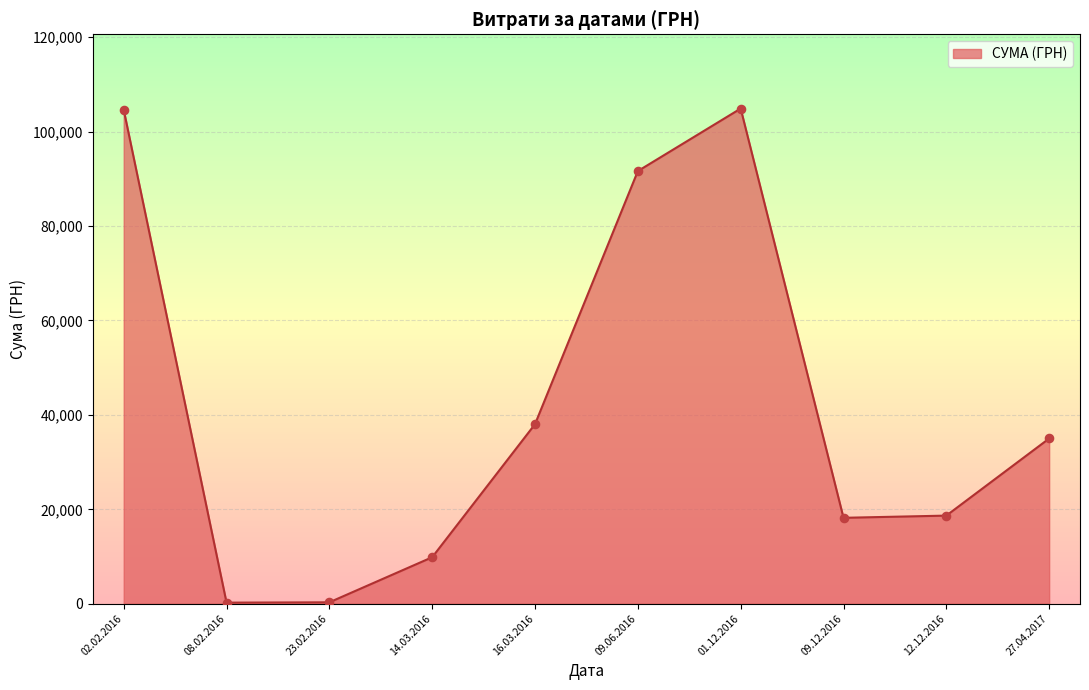

Which has a higher value, 12.12.2016 or 02.02.2016?

02.02.2016